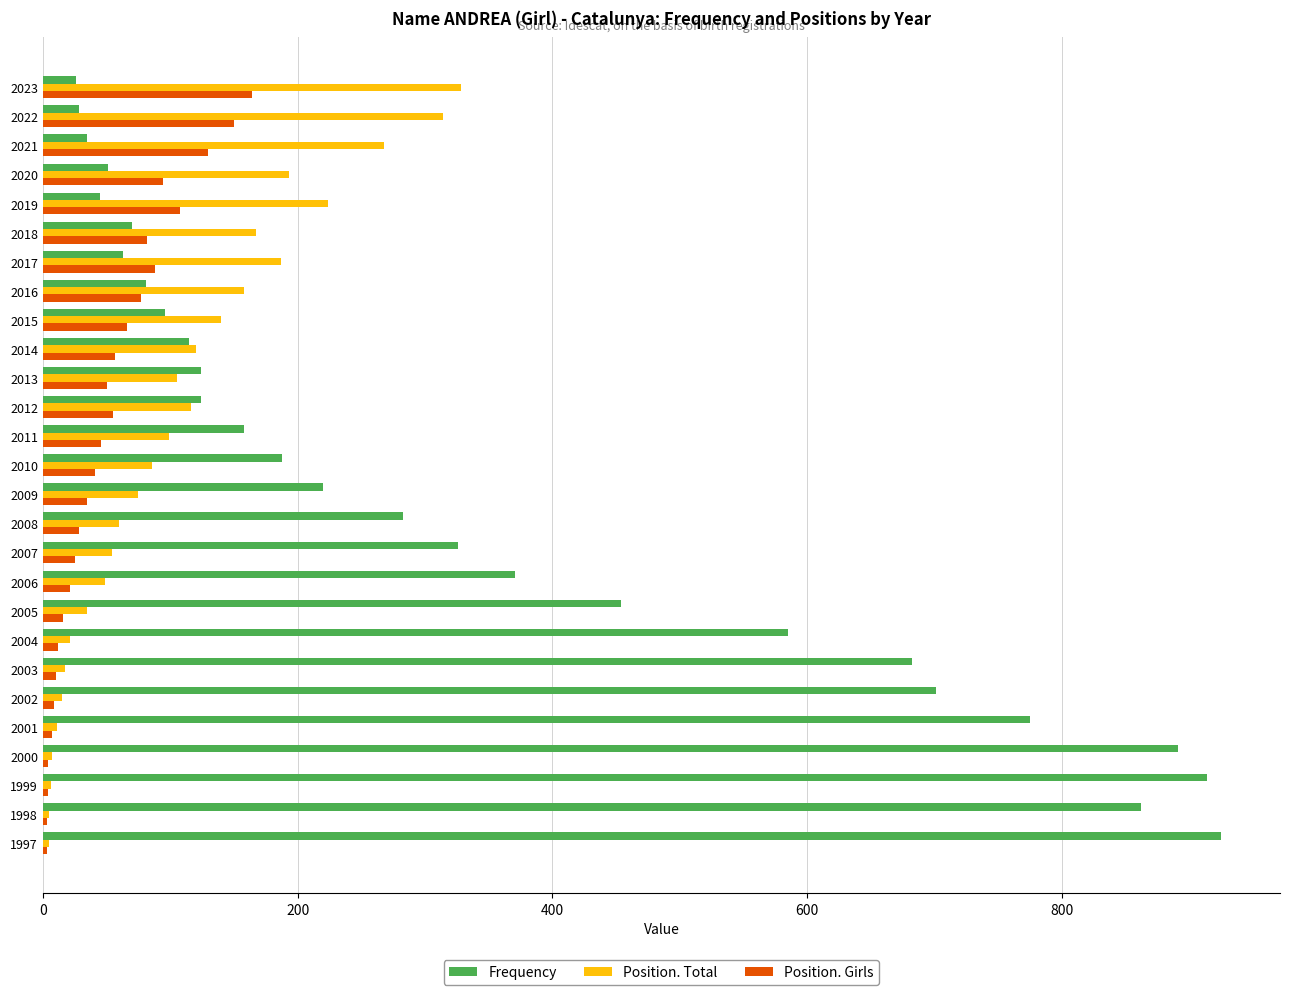

What is the difference between the maximum and minimum values in the Position. Girls series?

161